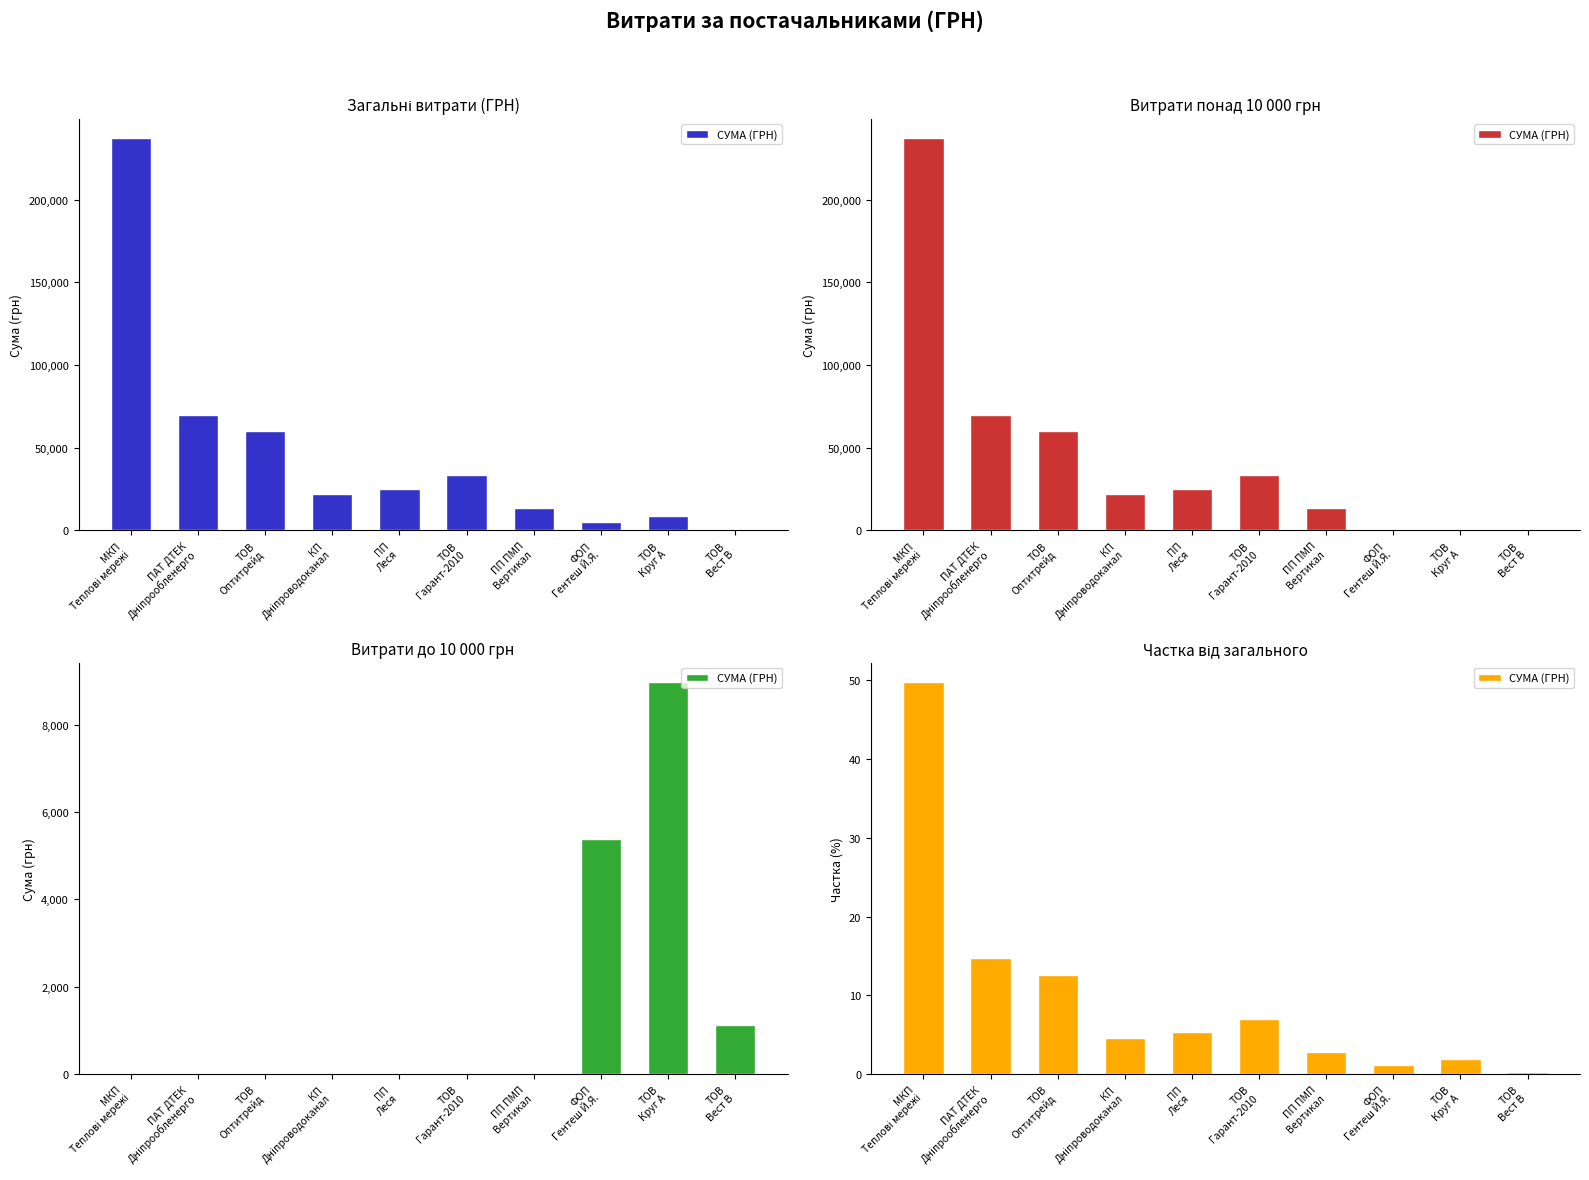

Rank the categories by value from lowest to highest.

ТОВ
Вест В, ФОП
Гентеш Й.Я., ТОВ
Круг А, ПП ПМП
Вертикал, КП
Дніпроводоканал, ПП
Леся, ТОВ
Гарант-2010, ТОВ
Оптитрейд, ПАТ ДТЕК
Дніпрообленерго, МКП
Теплові мережі